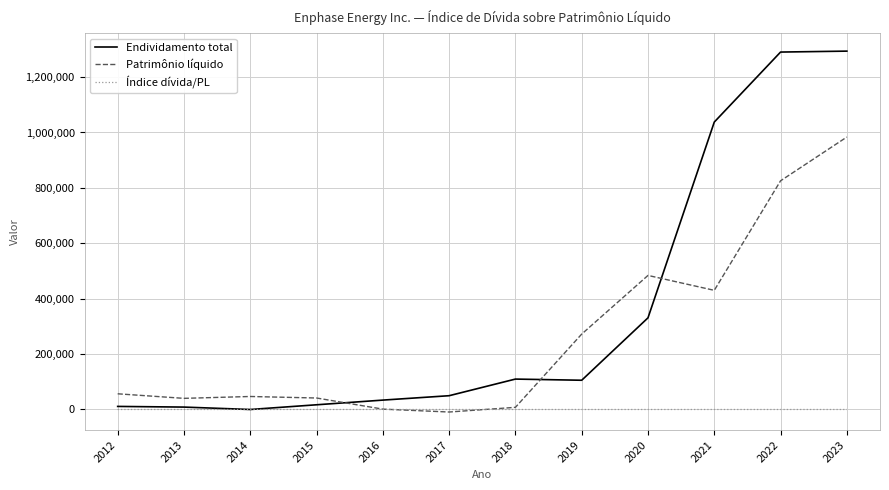

Which series changed the most between 2014 and 2019?

Patrimônio líquido